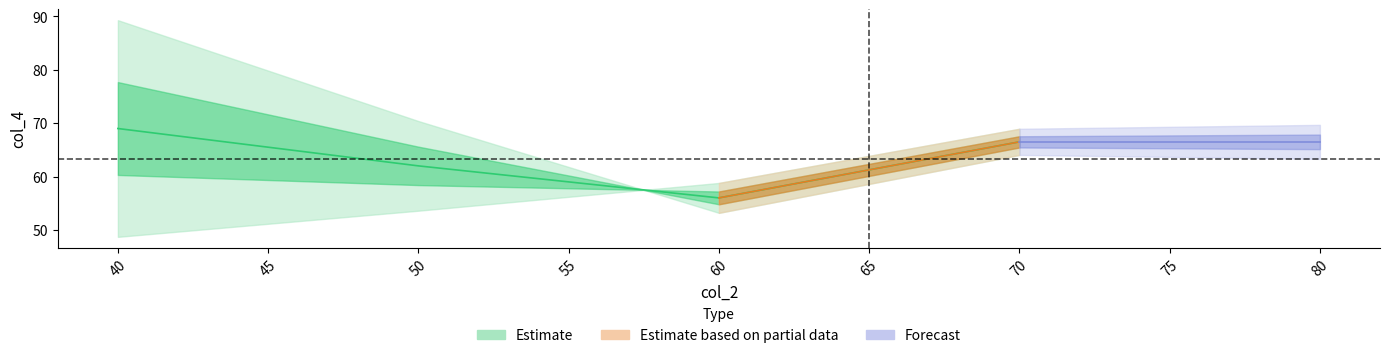

Does the chart have visible grid lines?

No